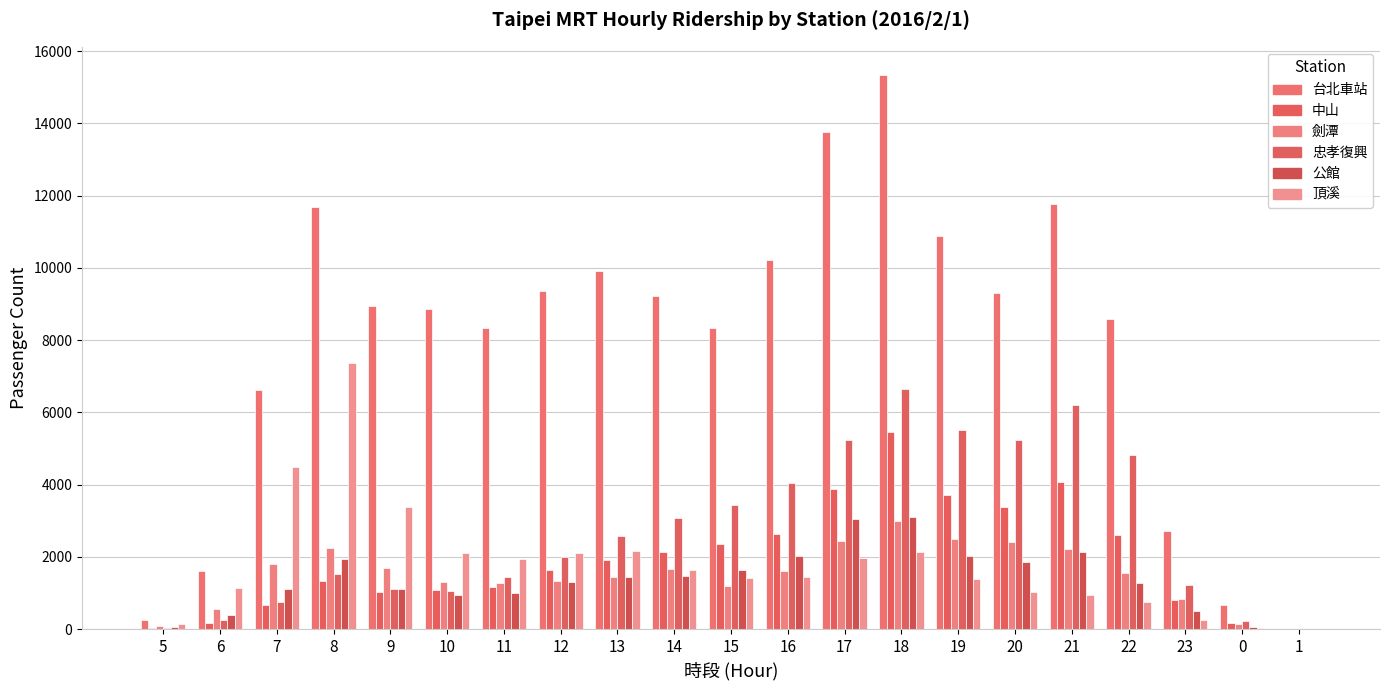

Are the bars grouped side by side (vs. stacked)?

Yes